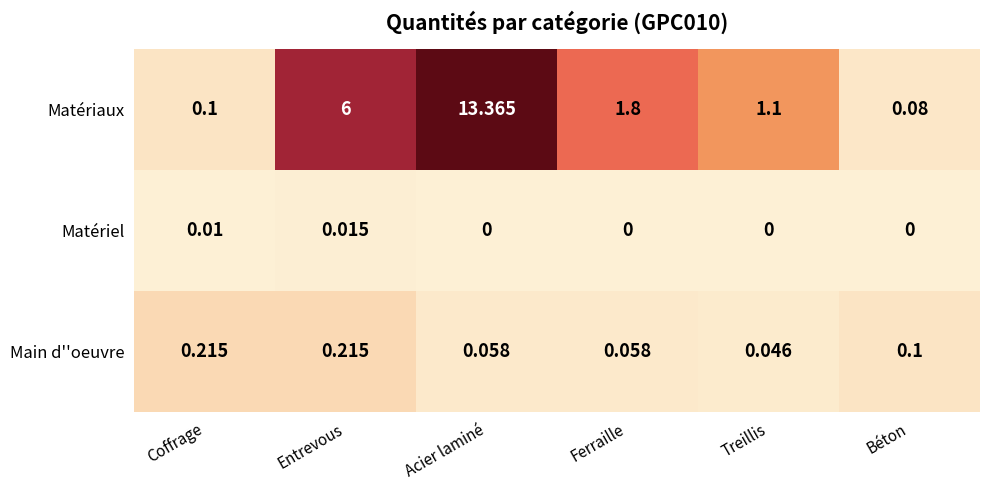

Which series has the largest range (max minus min)?

Matériaux